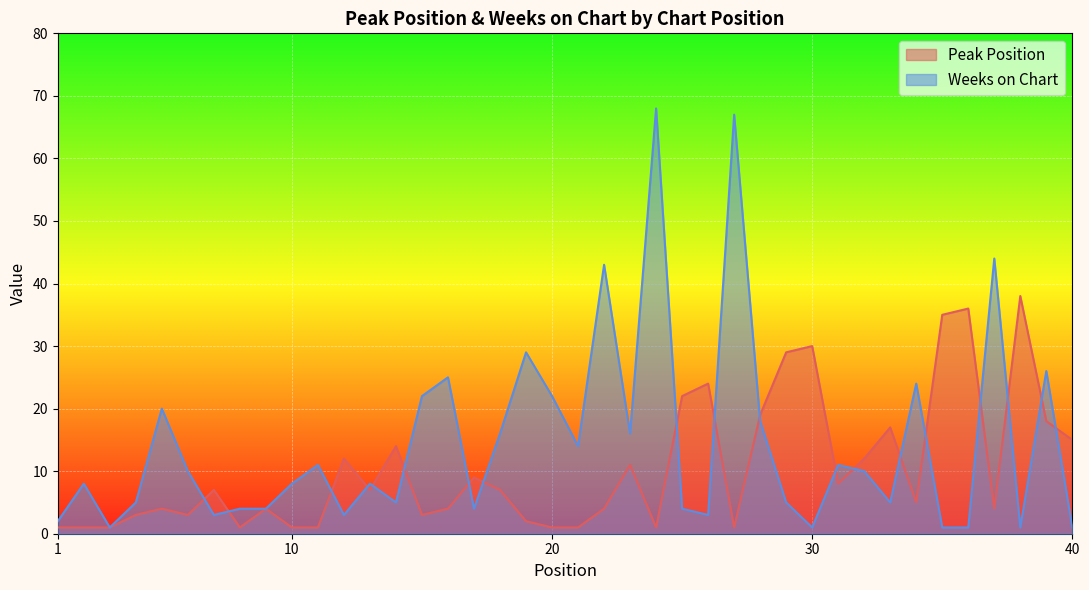

What is the average value of the Weeks on Chart series?

14